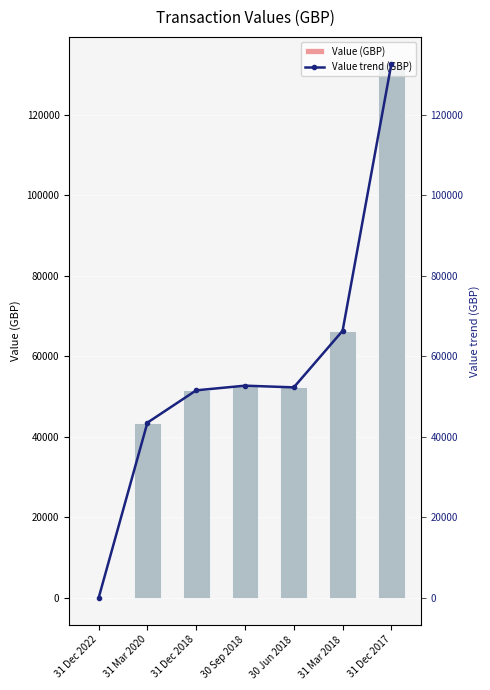

How many distinct data groups are displayed?

2